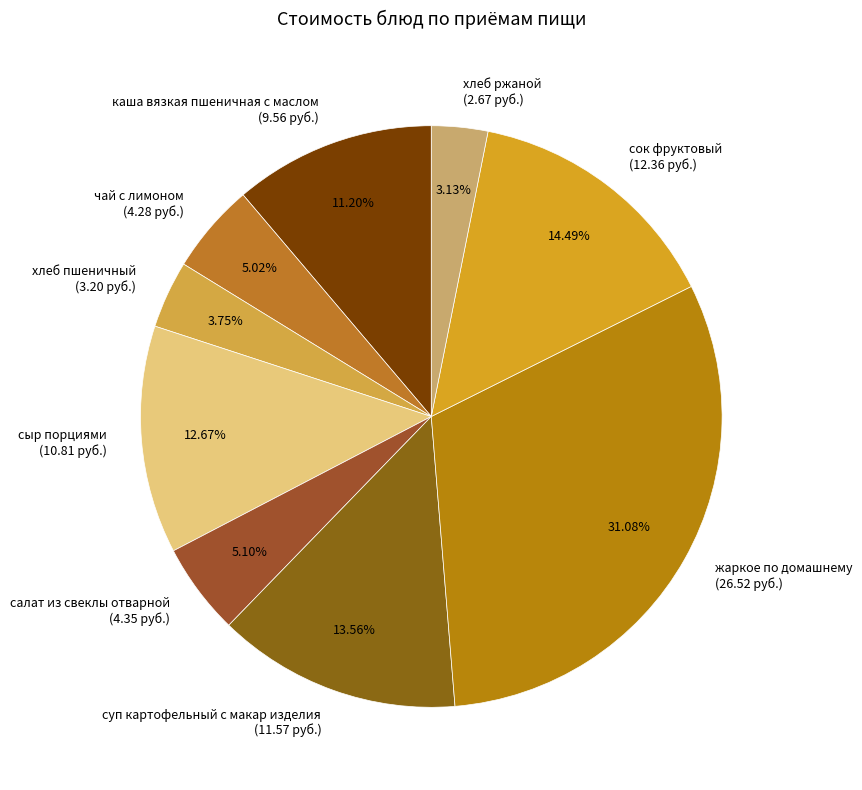

Do каша вязкая пшеничная с маслом (9.56 руб.) and жаркое по домашнему (26.52 руб.) together represent more than half of the pie?

No